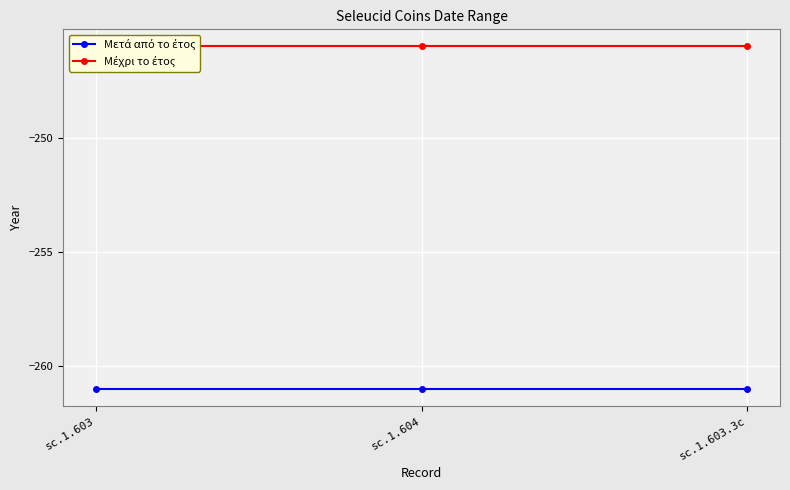

What is the greatest value displayed?

-246